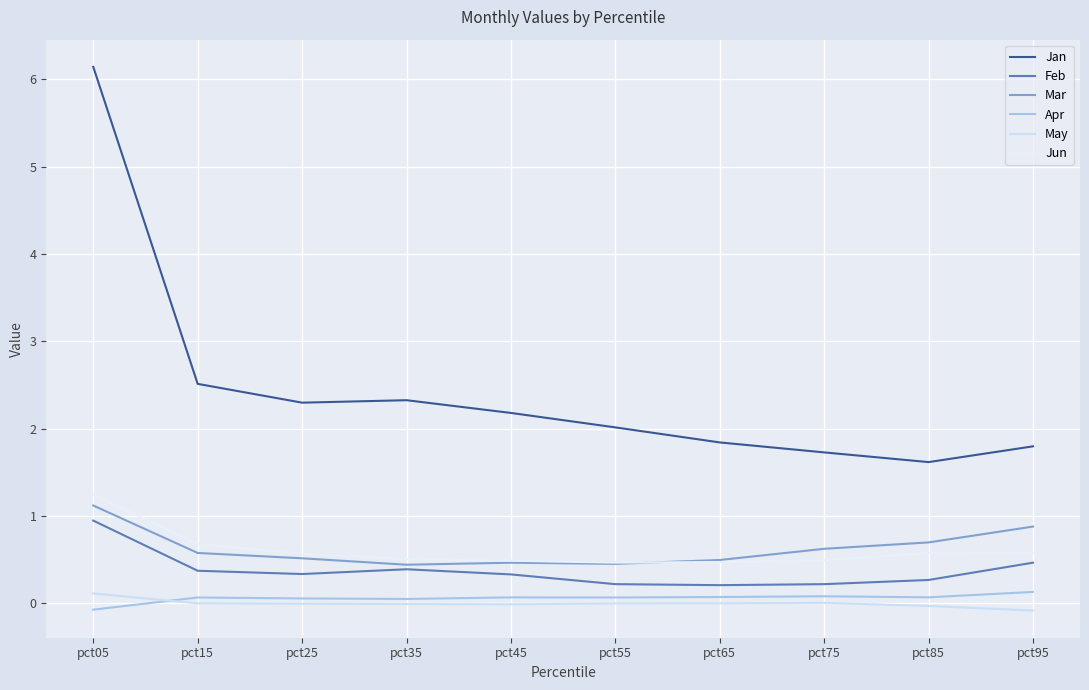

How many negative values does the Apr series have?

1